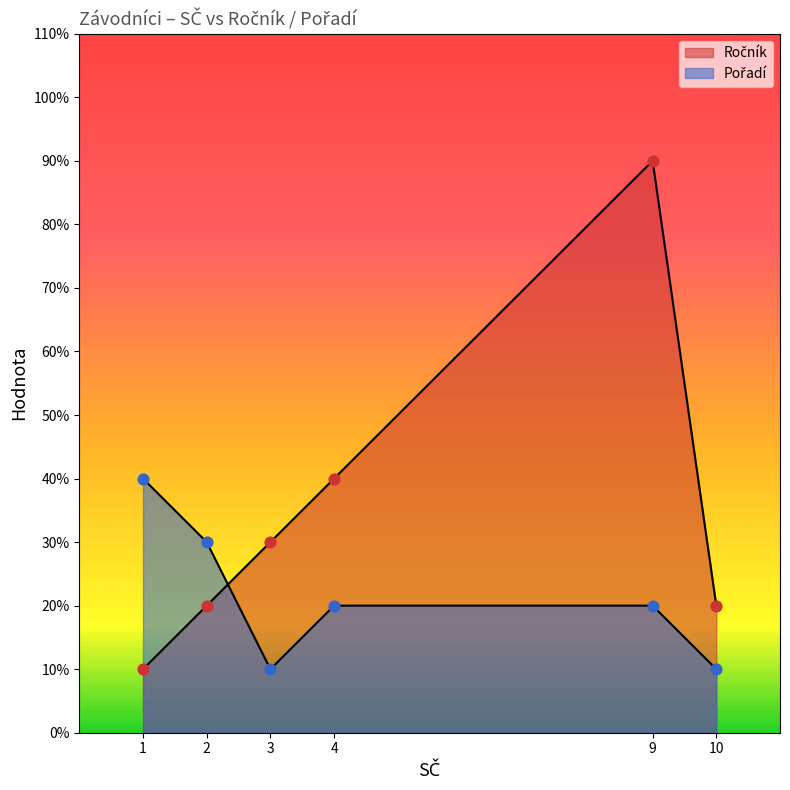

Which series reaches the maximum Y coordinate?

Ročník